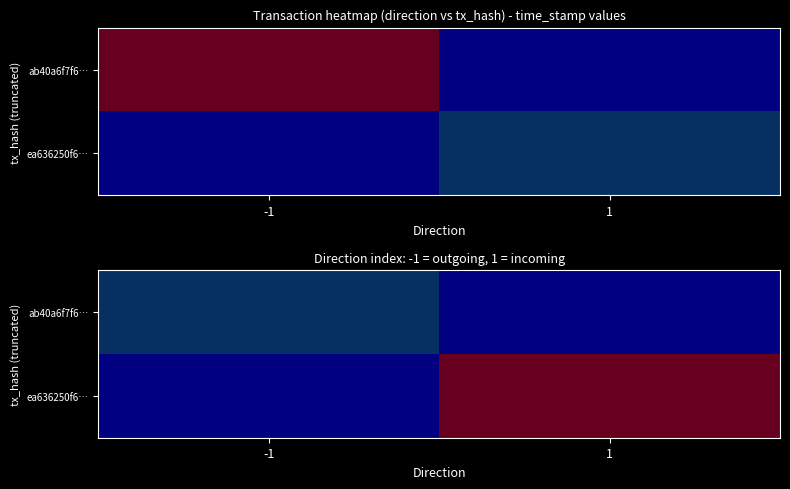

What is the minimum value shown in the chart?

1713924459.0